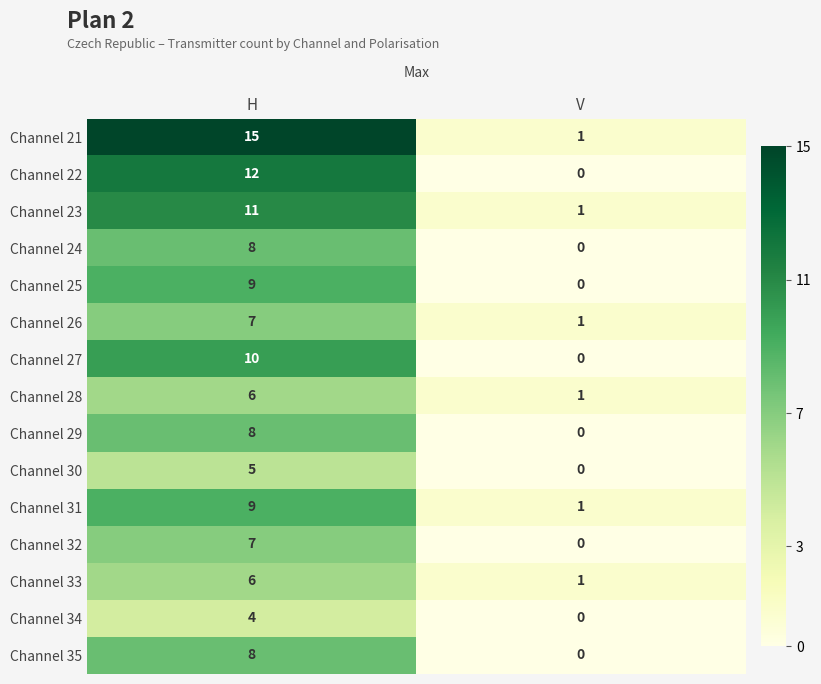

Which series has the largest total across all categories?

Channel 21